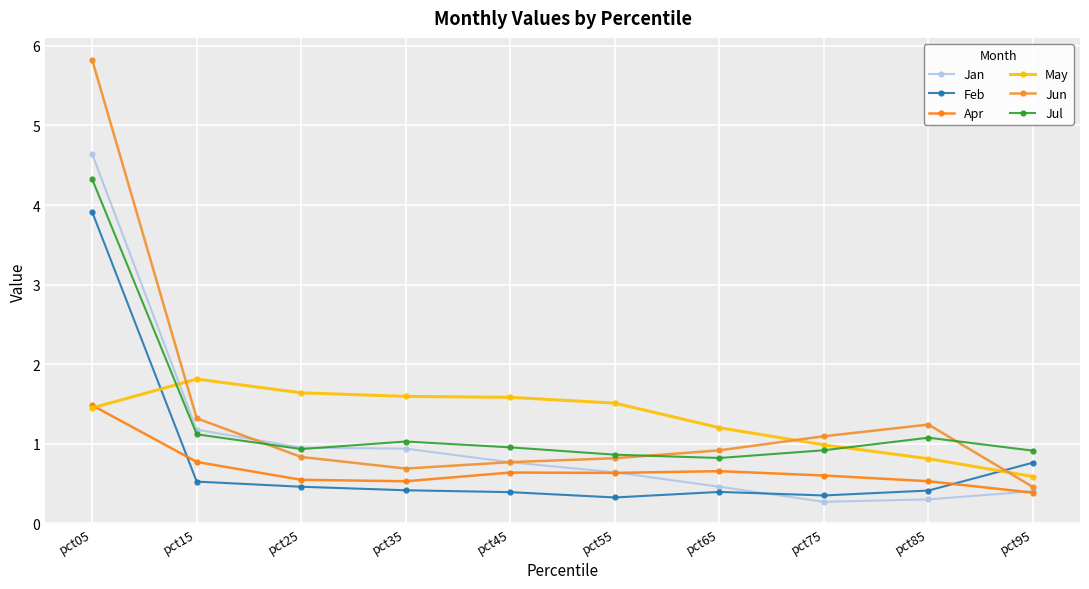

How many series are shown in this chart?

6